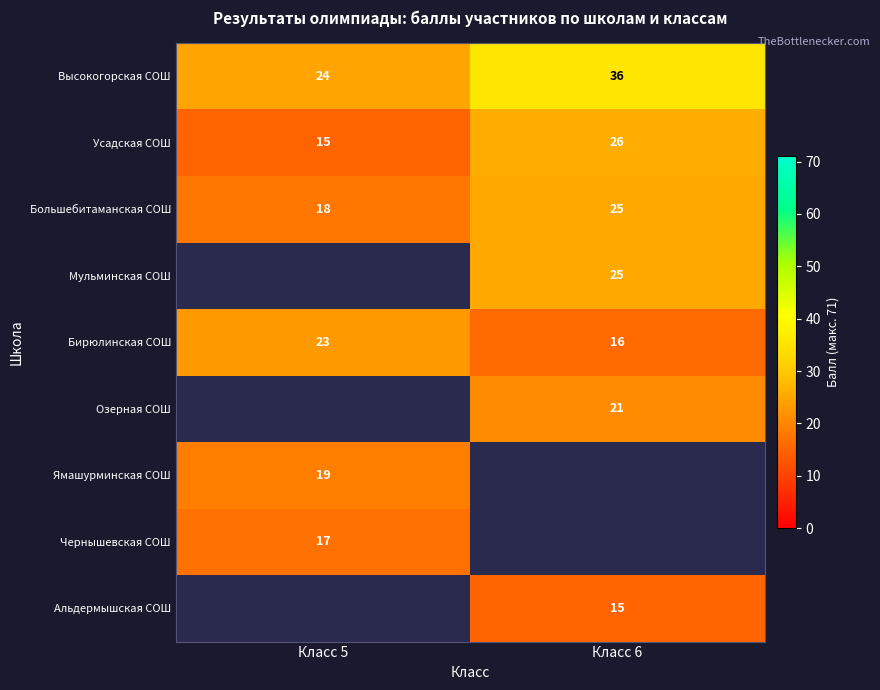

Which has a higher value, Класс 6 or Класс 5?

Класс 6